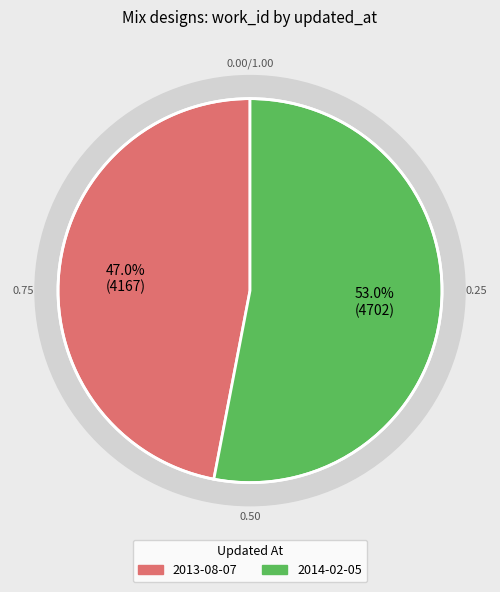

How much of the chart is everything except 2013-08-07?

53.0%